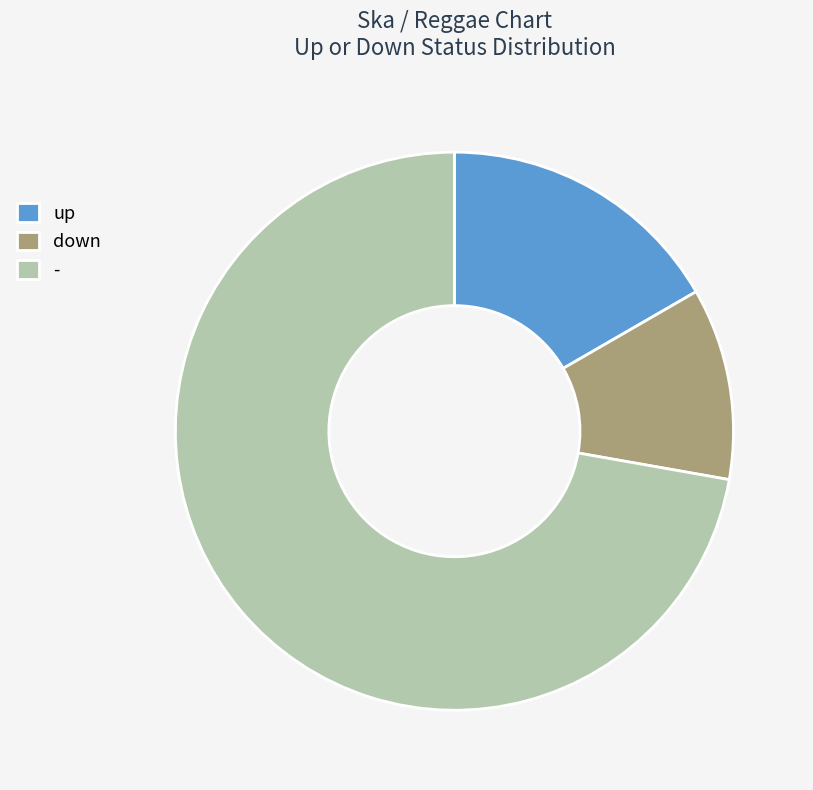

What is the ratio of the value at down to the value at up?

0.7